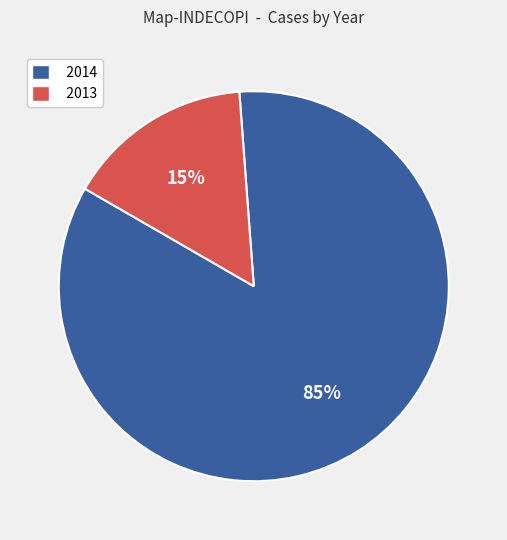

To the nearest percent, what portion does 2014 represent?

85%